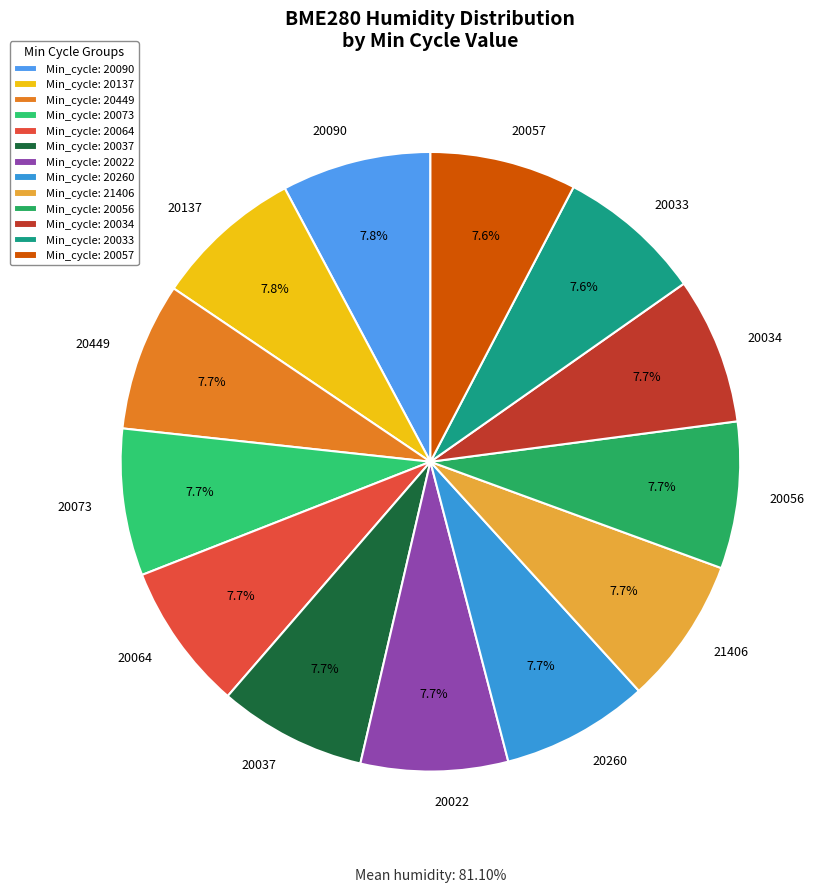

Which slice is the smallest?

20033